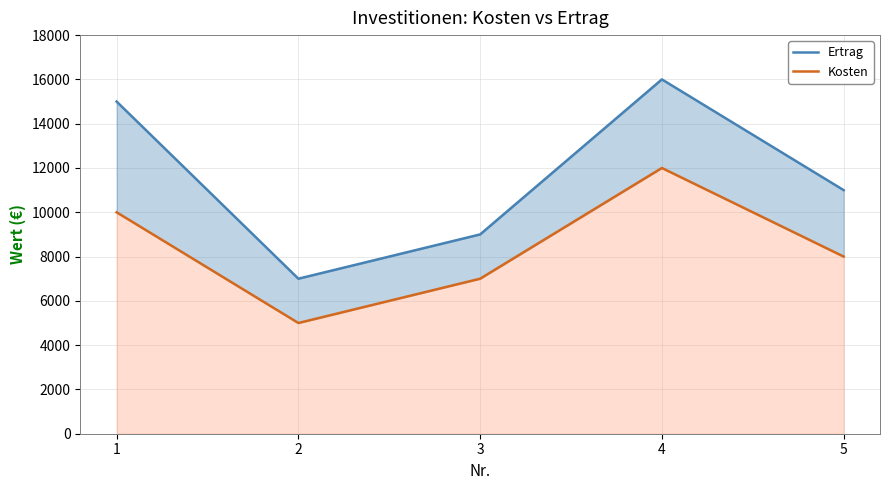

What is the value of the Kosten point at the 2nd from the left?

5000